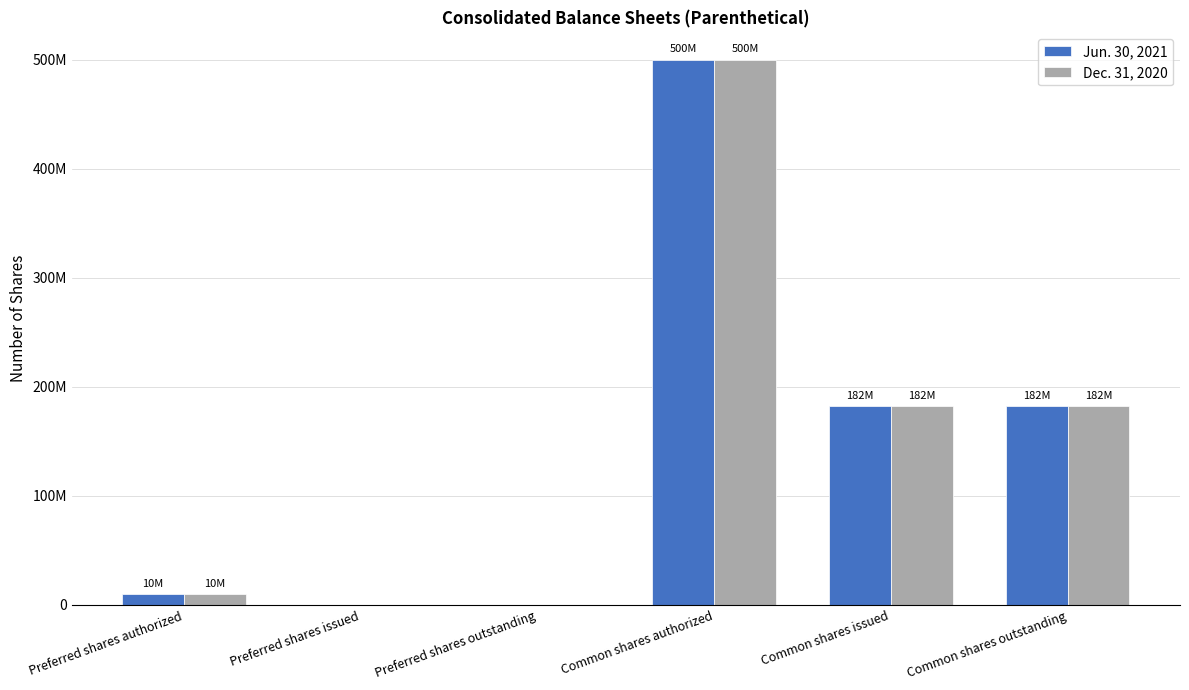

What are all the series names shown in the legend?

Jun. 30, 2021, Dec. 31, 2020